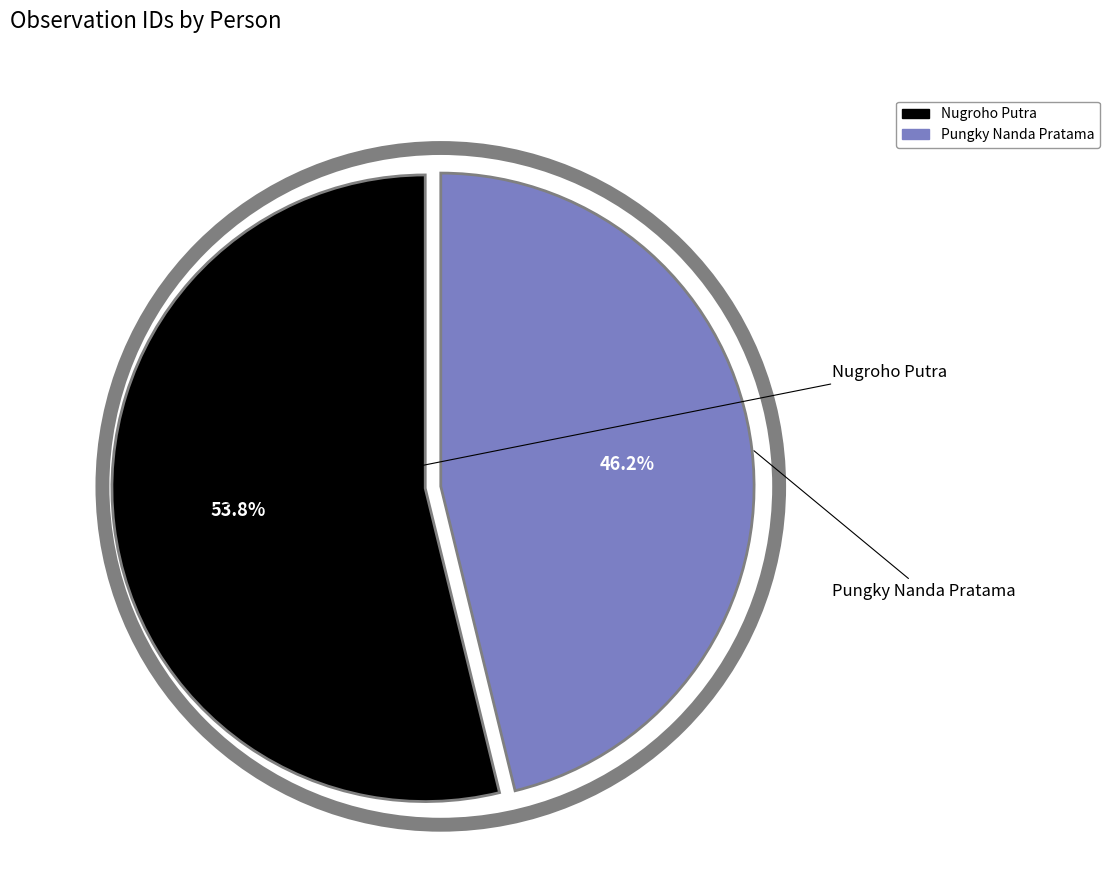

Combined, do Pungky Nanda Pratama and Nugroho Putra account for over 50%?

Yes